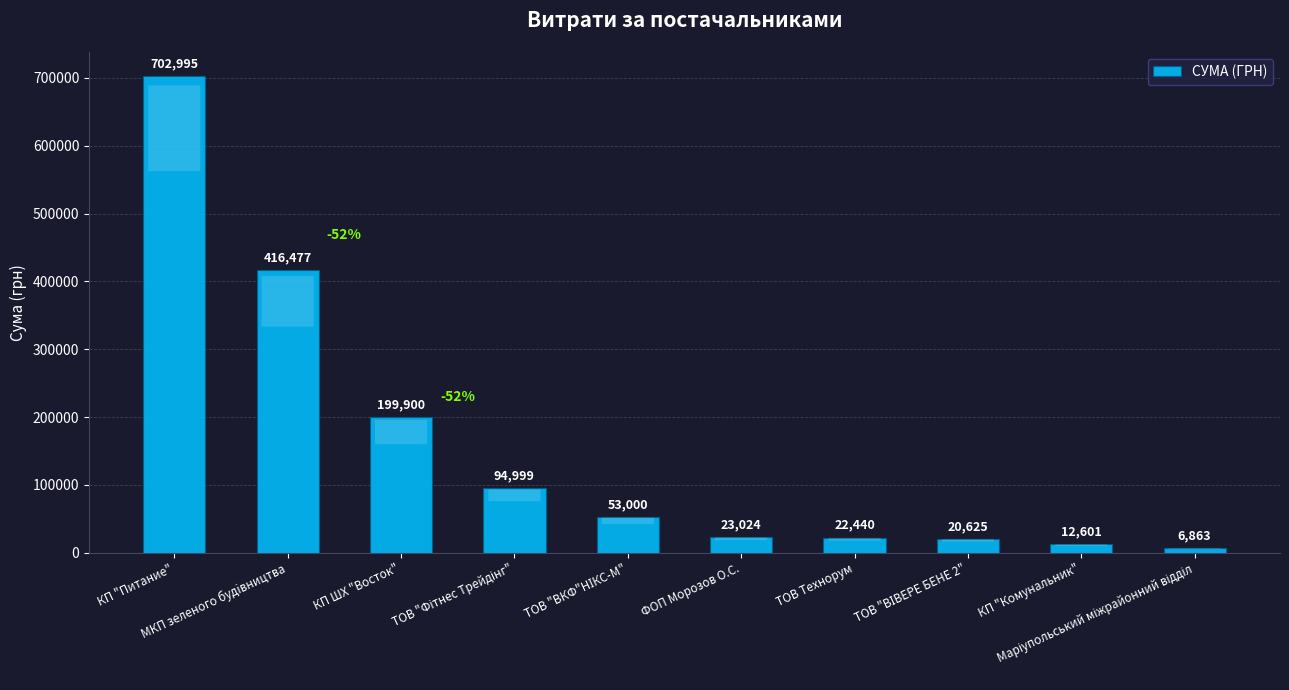

What is the average value?

155292.4